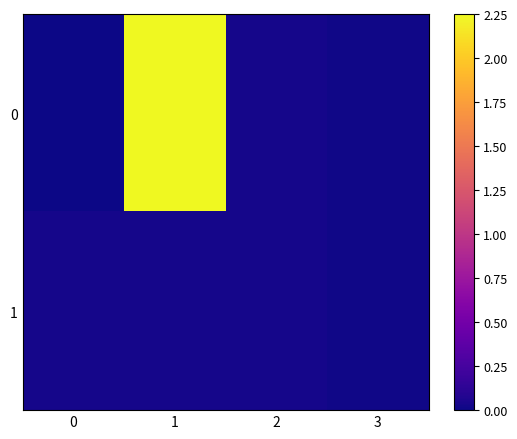

Rank the series by their maximum value, from highest to lowest.

0, 1